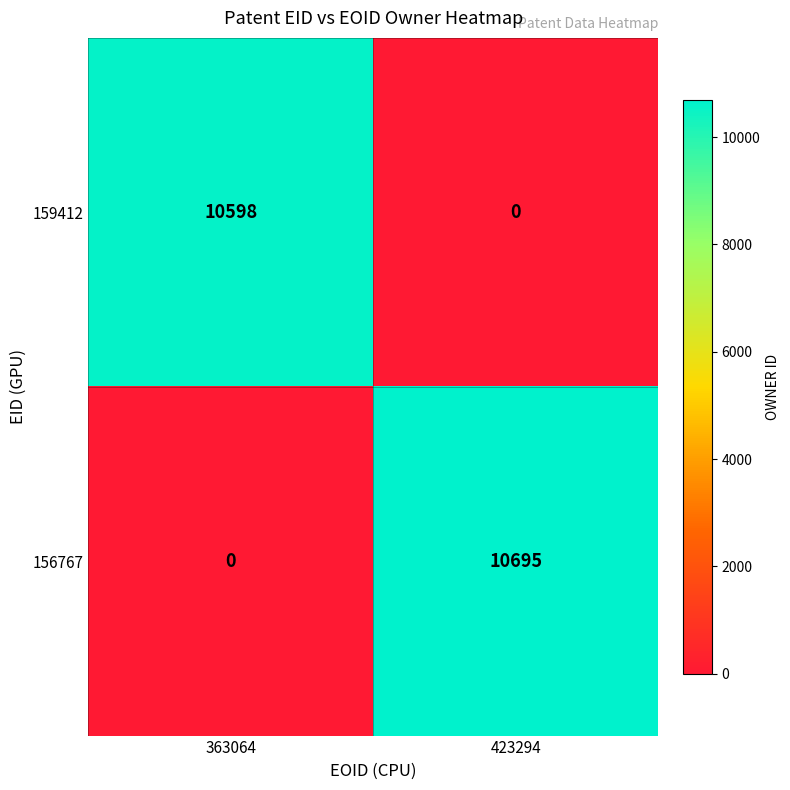

Which category has the lowest value in the 156767 series?

363064